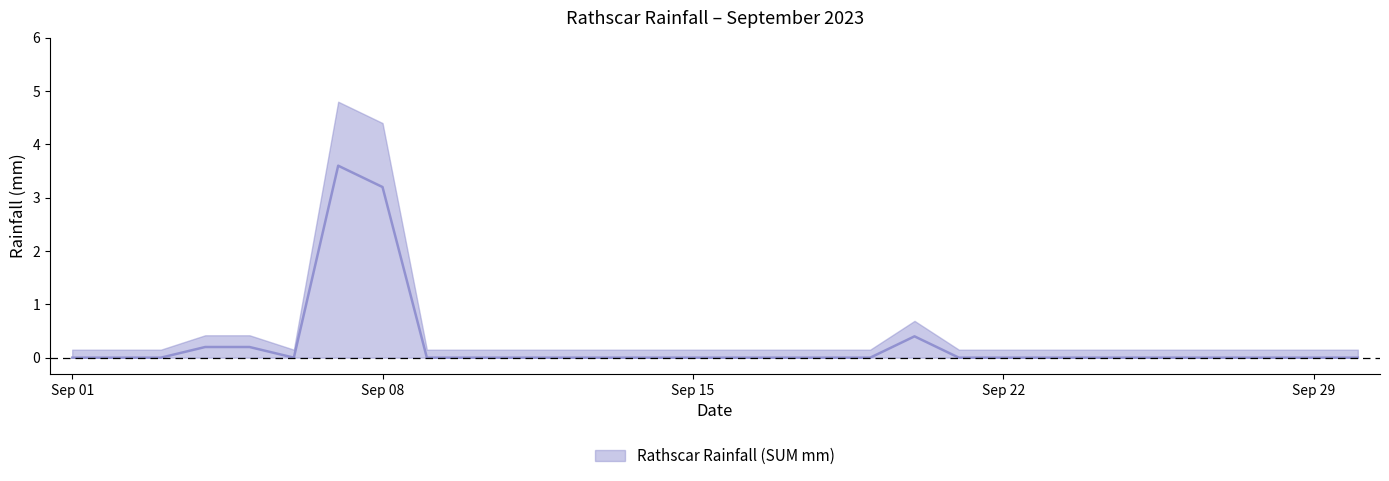

Rank the categories by value from lowest to highest.

01/09/2023, 02/09/2023, 03/09/2023, 06/09/2023, 09/09/2023, 10/09/2023, 11/09/2023, 12/09/2023, 13/09/2023, 14/09/2023, 15/09/2023, 16/09/2023, 17/09/2023, 18/09/2023, 19/09/2023, 21/09/2023, 22/09/2023, 23/09/2023, 24/09/2023, 25/09/2023, 26/09/2023, 27/09/2023, 28/09/2023, 29/09/2023, 30/09/2023, 04/09/2023, 05/09/2023, 20/09/2023, 08/09/2023, 07/09/2023